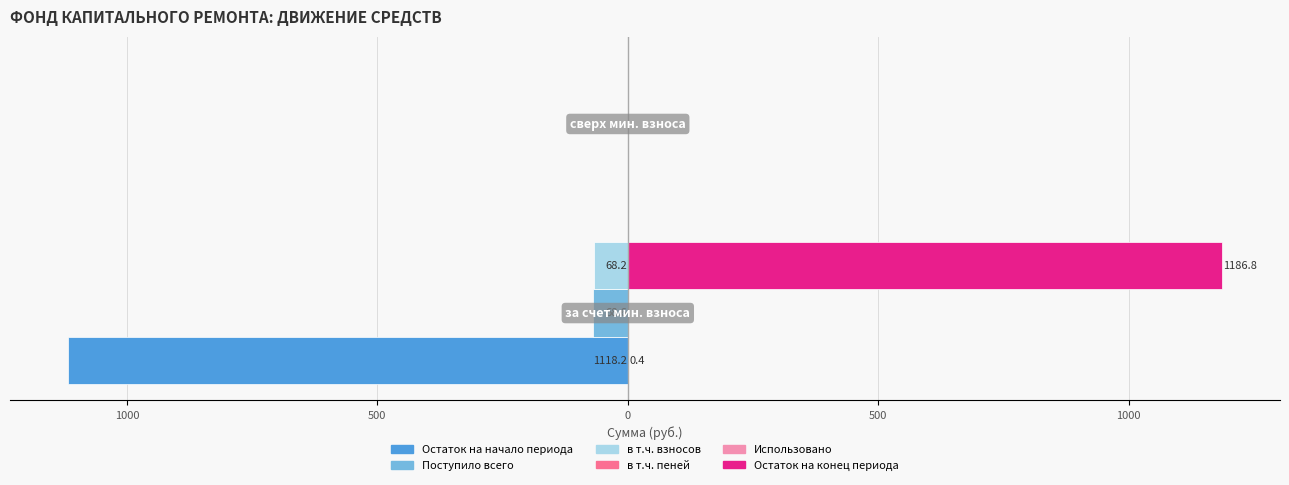

How many values in в т.ч. взносов are below zero?

1